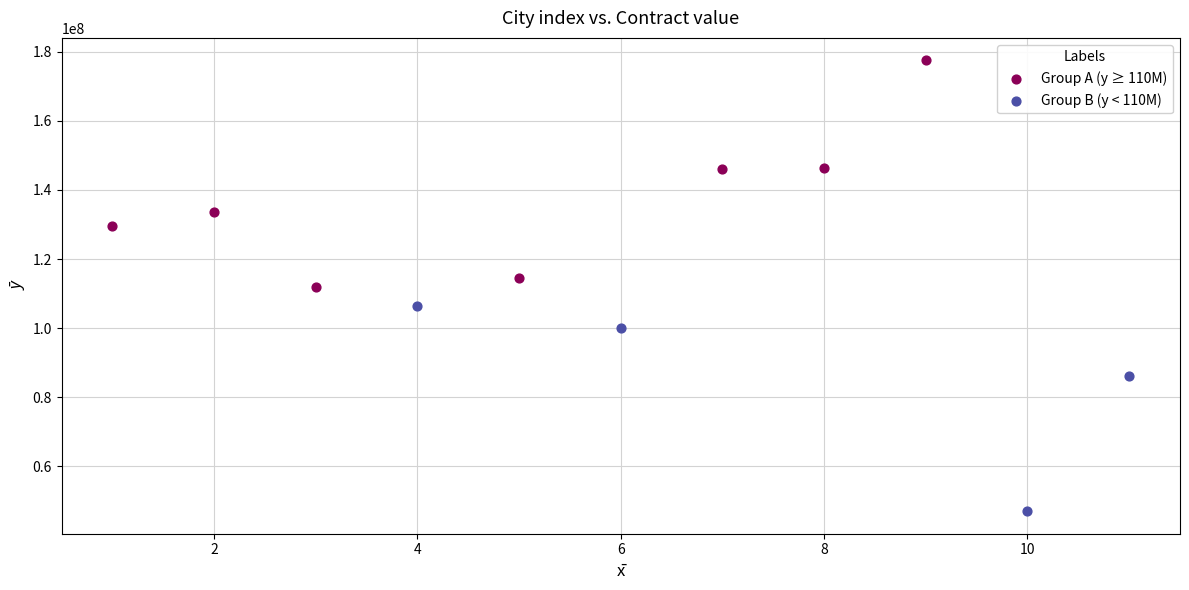

Which series has the largest Y range (max minus min)?

Group A (y ≥ 110M)